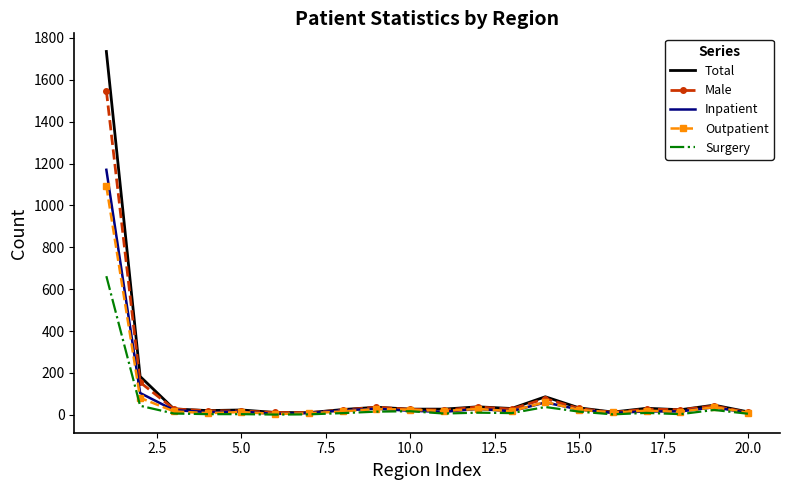

What is the greatest value displayed?

1735